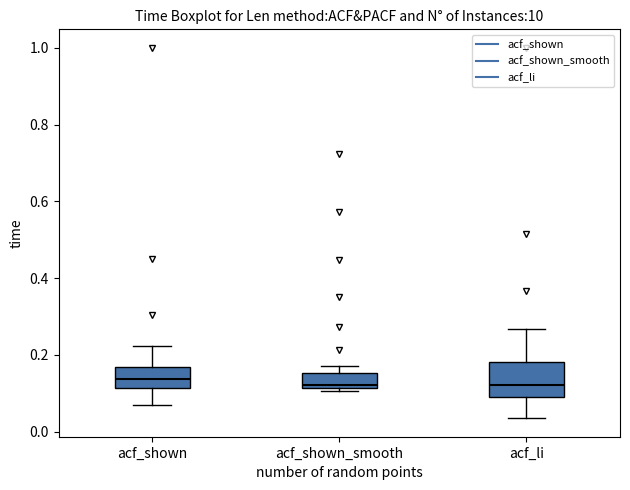

Reading left to right, transcribe this box plot: for each box, give where its median line is, the range the box spans, and where its two whiskers end, as read against the y-axis. The values are not printed on the chart, so give them approximately, as read against the axis.

acf_shown: median 0.14, box 0.12 to 0.16, whiskers 0.06 to 0.22
acf_shown_smooth: median 0.12 (just above the box's lower edge), box 0.12 to 0.16, whiskers 0.10 to 0.18
acf_li: median 0.12, box 0.10 to 0.18, whiskers 0.04 to 0.26